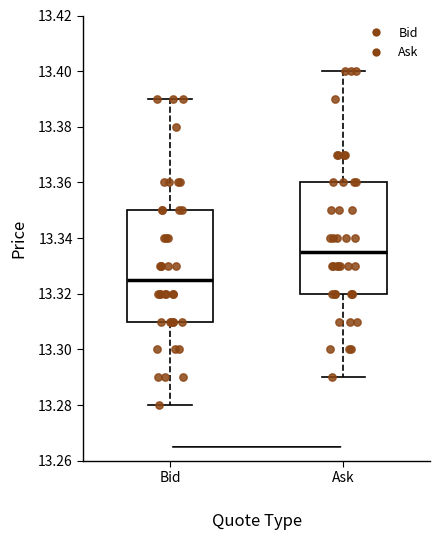

Where does the upper whisker of the box for Bid end on the y-axis? The values are not printed on the chart, so give them approximately, as read against the axis.

13.390